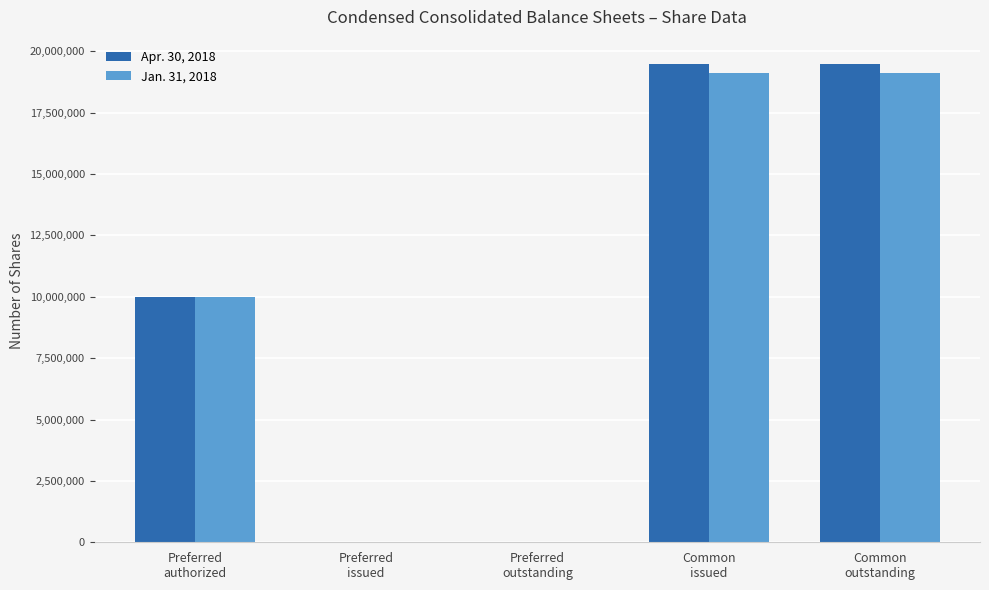

How many series are shown in this chart?

2